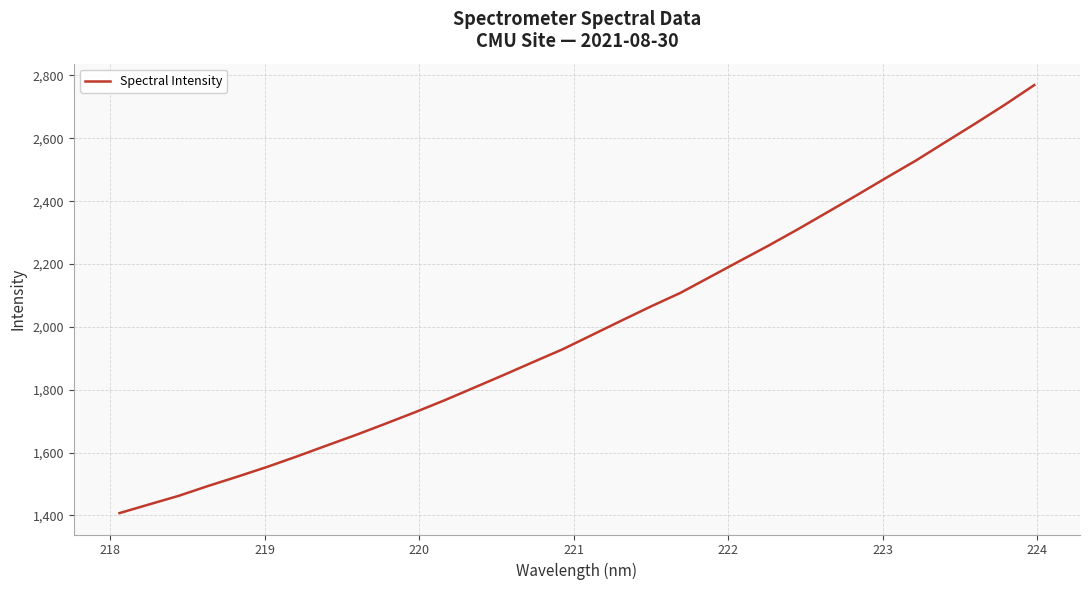

What is the difference between the maximum and minimum values?

1362.2